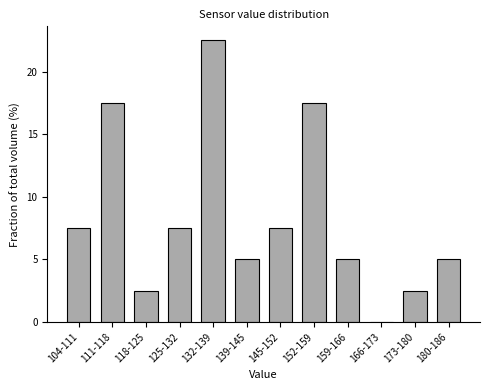

Reading right to left, what are all the values shown in this chart?

180-186=5.0	173-180=2.5	166-173=0.0	159-166=5.0	152-159=17.5	145-152=7.5	139-145=5.0	132-139=22.5	125-132=7.5	118-125=2.5	111-118=17.5	104-111=7.5